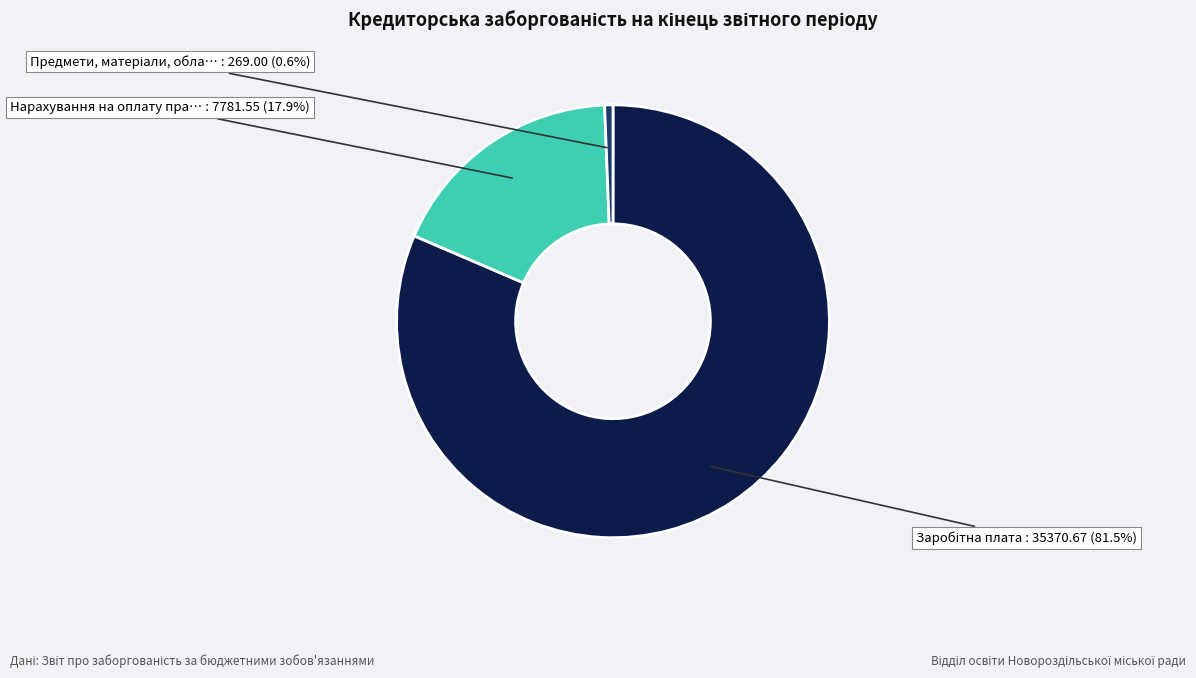

Does any single category account for the majority?

Yes